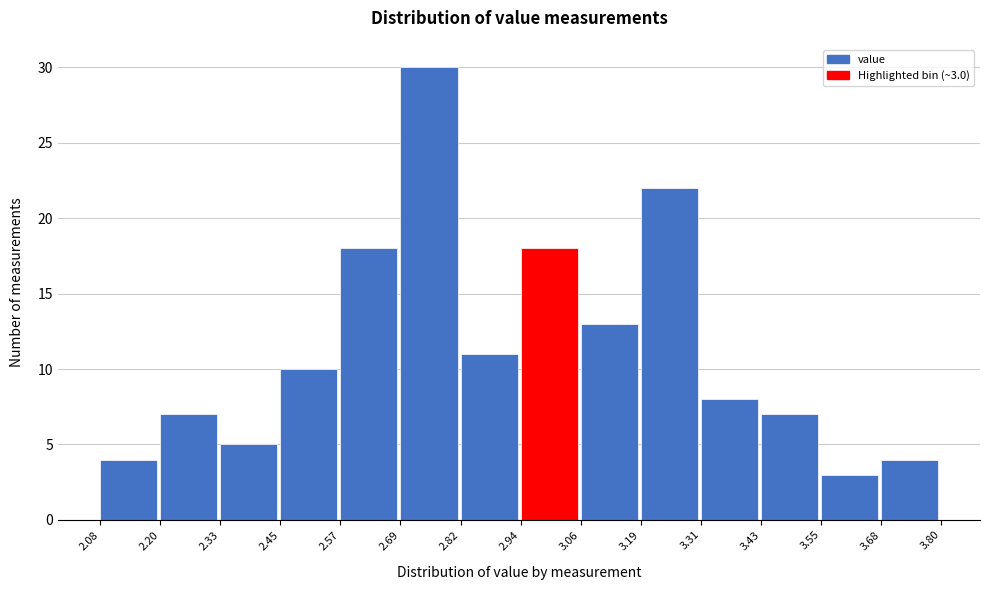

Which range on the x-axis has the tallest bar?

2.69 to 2.82